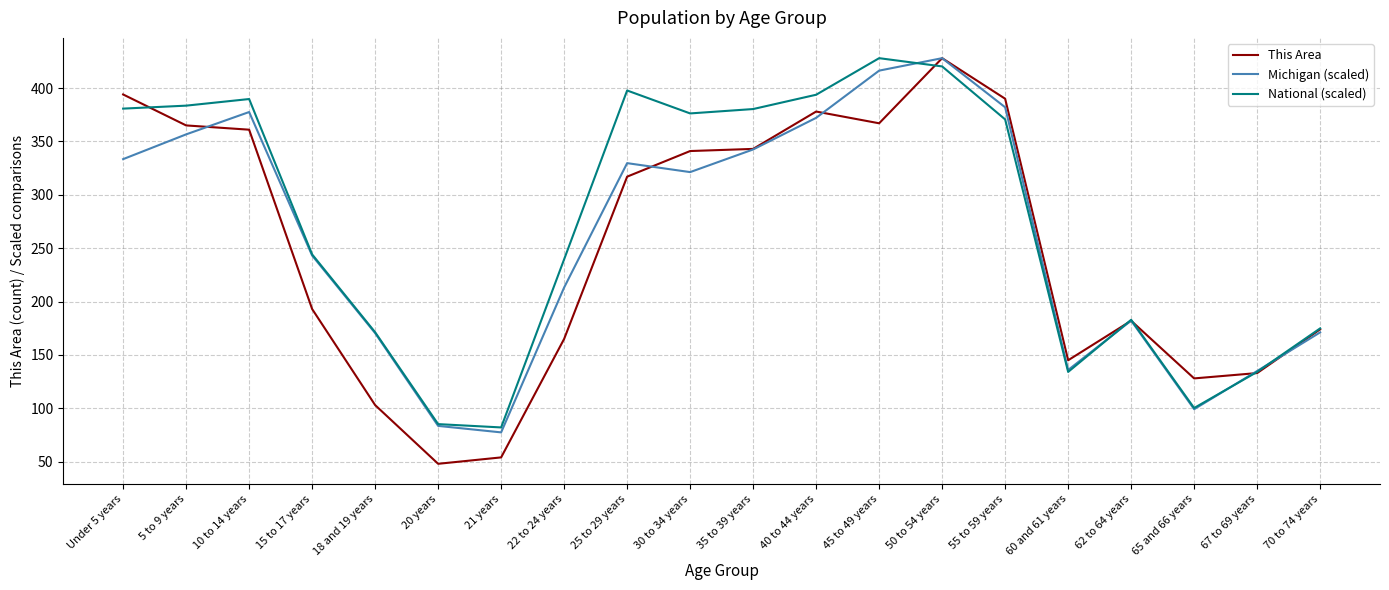

True or false: National (scaled) and This Area intersect in this chart.

True